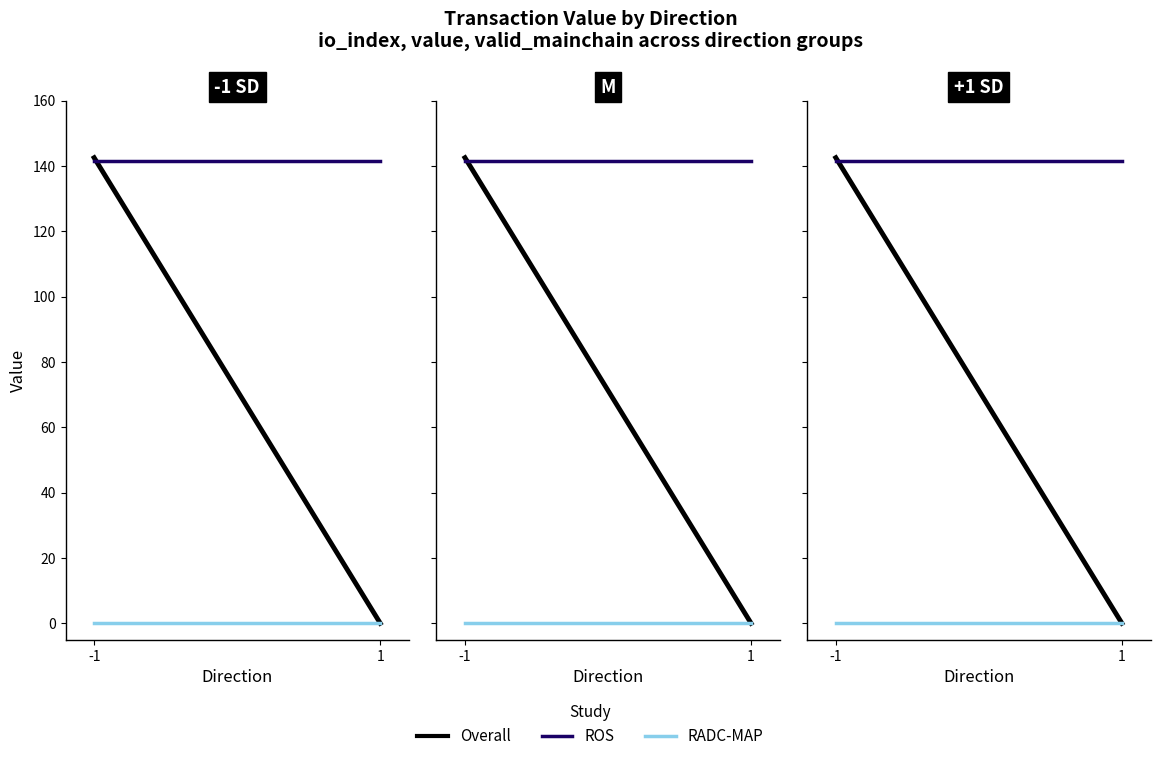

At which category is the sum across all series the highest?

-1